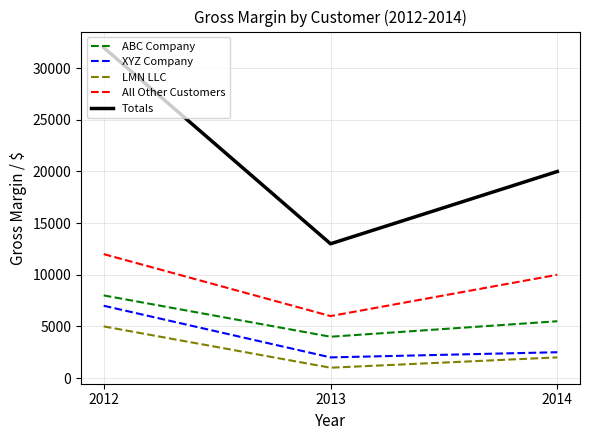

How many values in the XYZ Company series are below 2500?

1